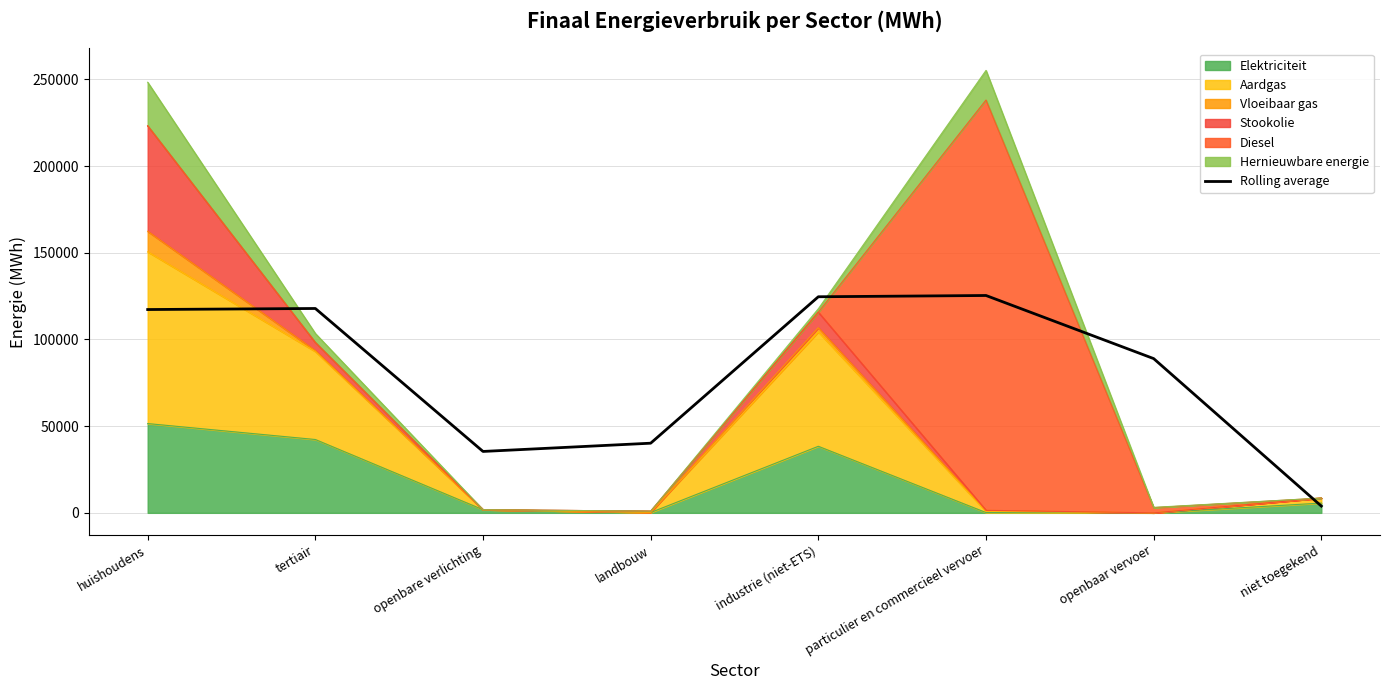

Is it true that the value at industrie (niet-ETS) is 69808.1?

False